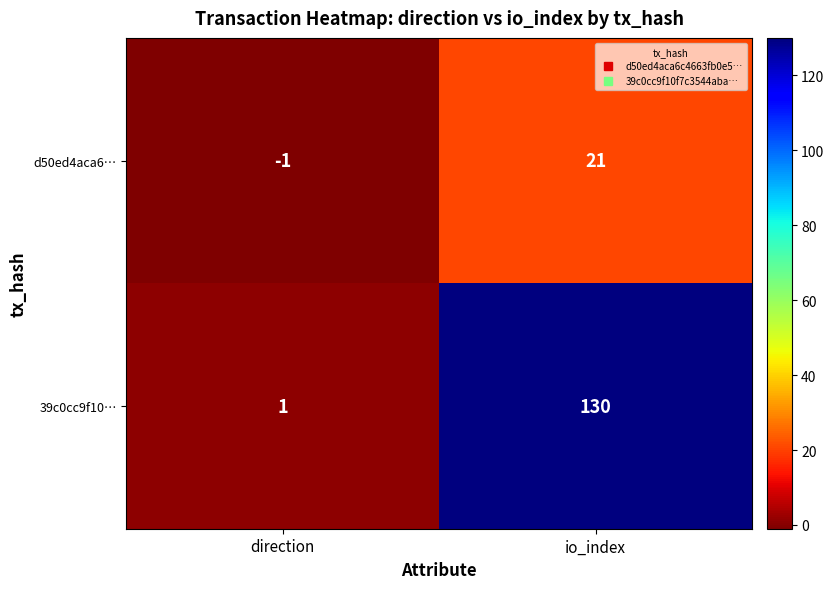

Rank the series by their average value, from lowest to highest.

d50ed4aca6…, 39c0cc9f10…